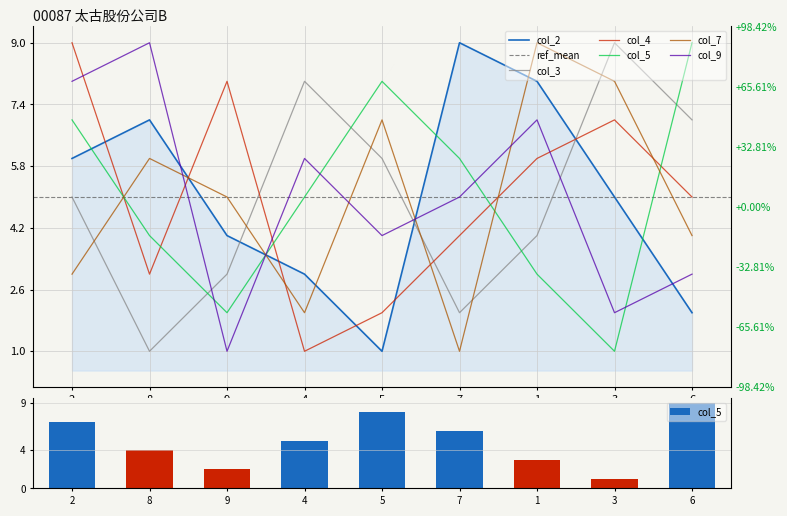

Rank the series at 1 from highest to lowest value.

col_7, col_2, col_9, col_4, col_3, col_5